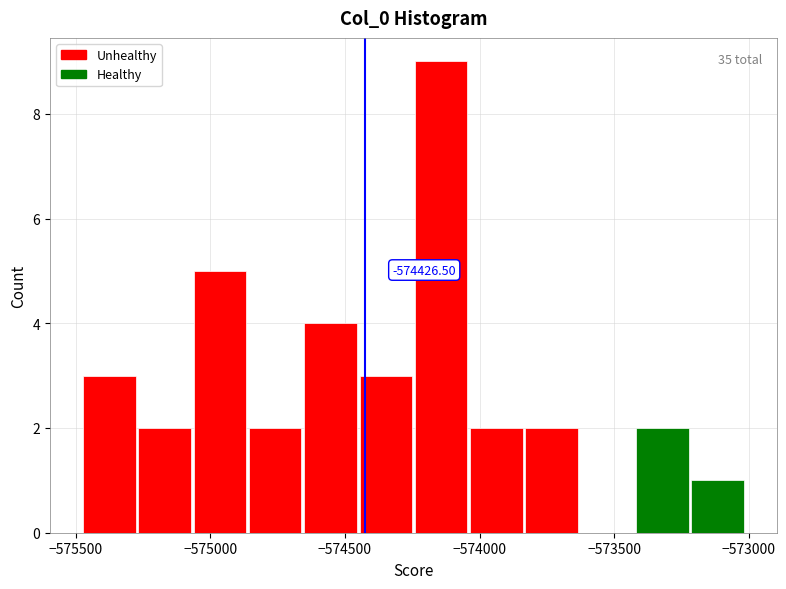

Over which range of the x-axis is the bar tallest?

-574250 to -574050